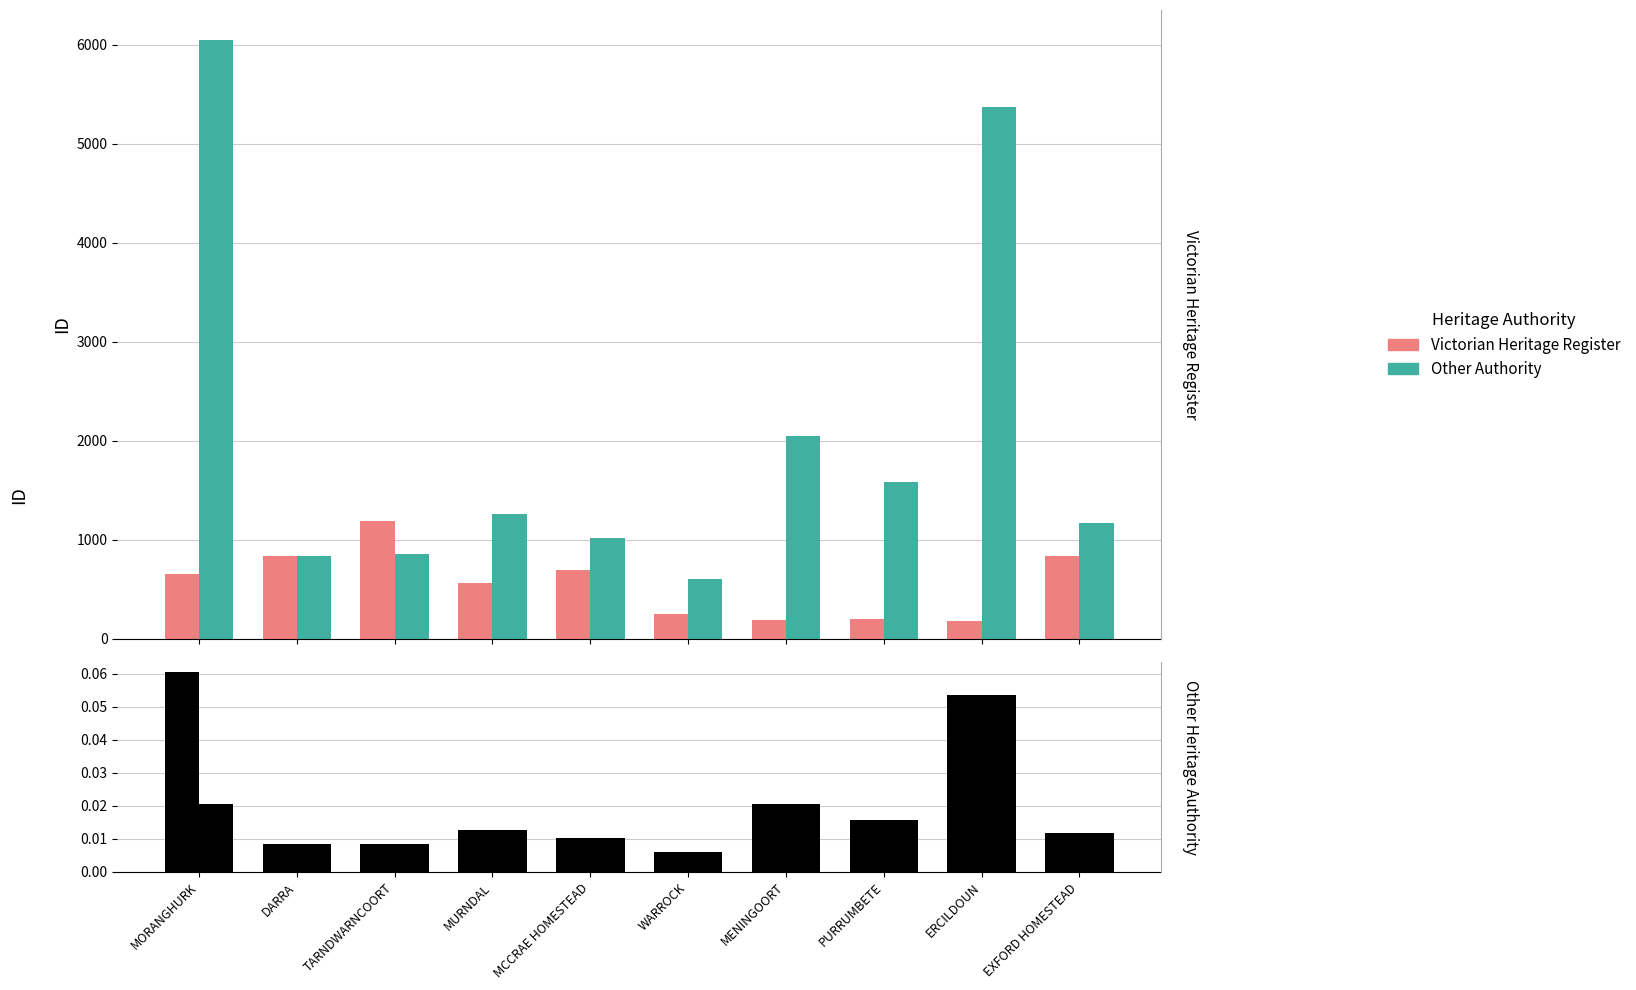

What is the label of the 4th bar from the left?

MURNDAL